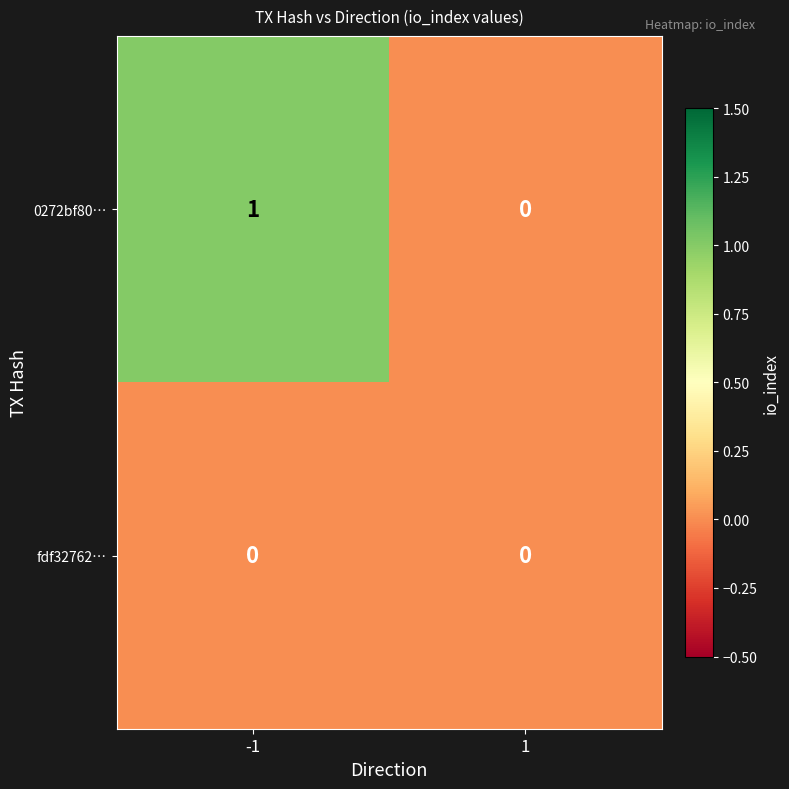

Which series has the largest total across all categories?

0272bf80…